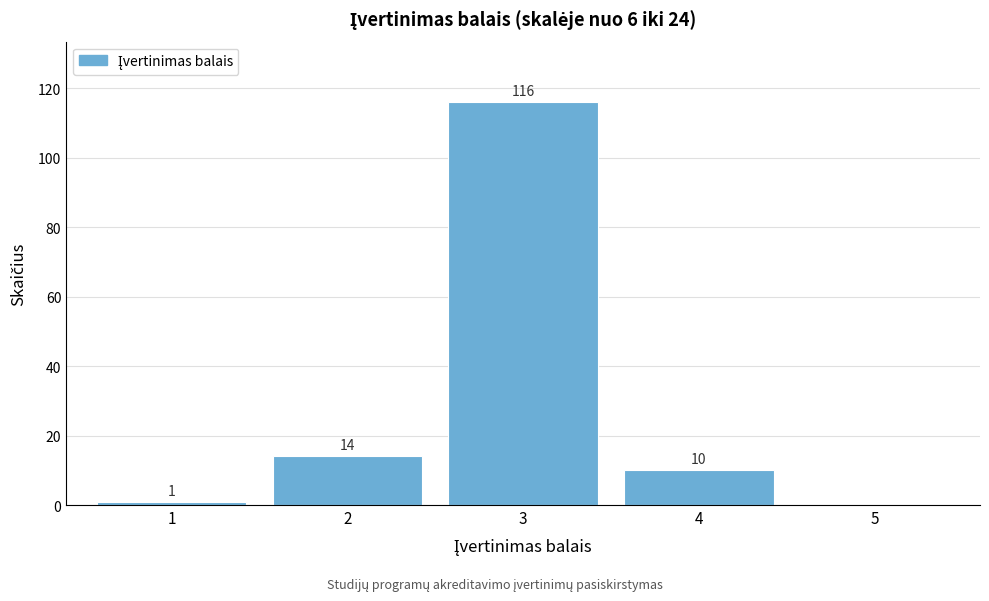

Which range on the x-axis has the tallest bar?

2.5 to 3.5